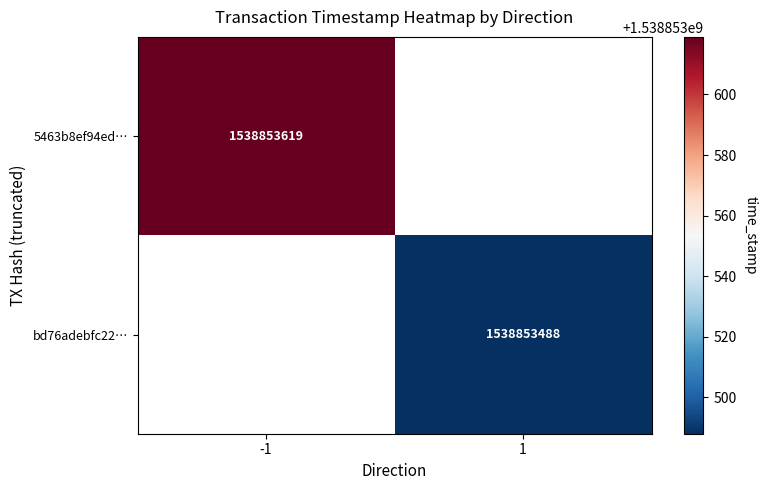

Which has a higher value, time_stamp or direction?

time_stamp